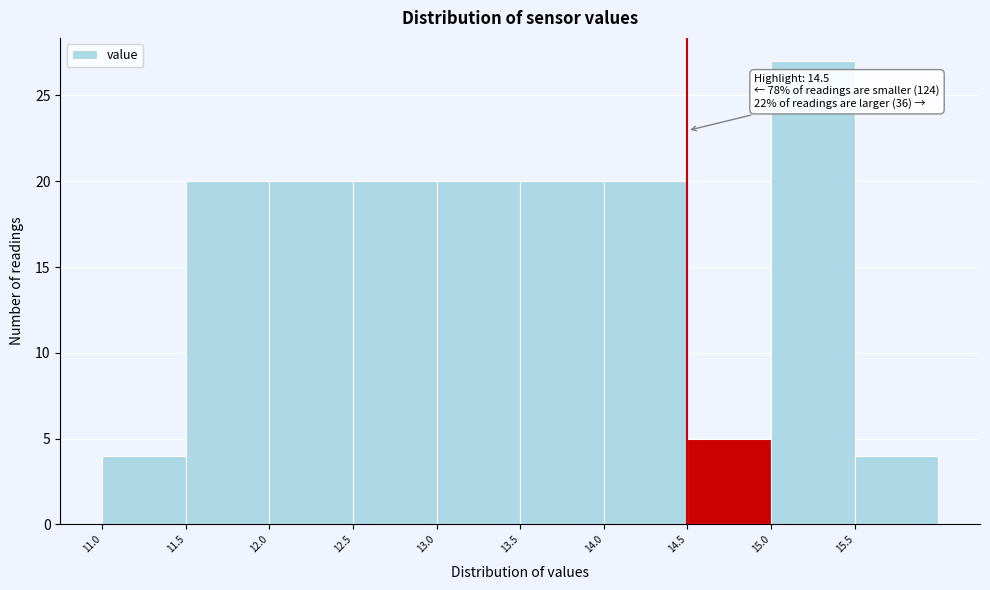

Over which range of the x-axis is the bar tallest?

15.0 to 15.5